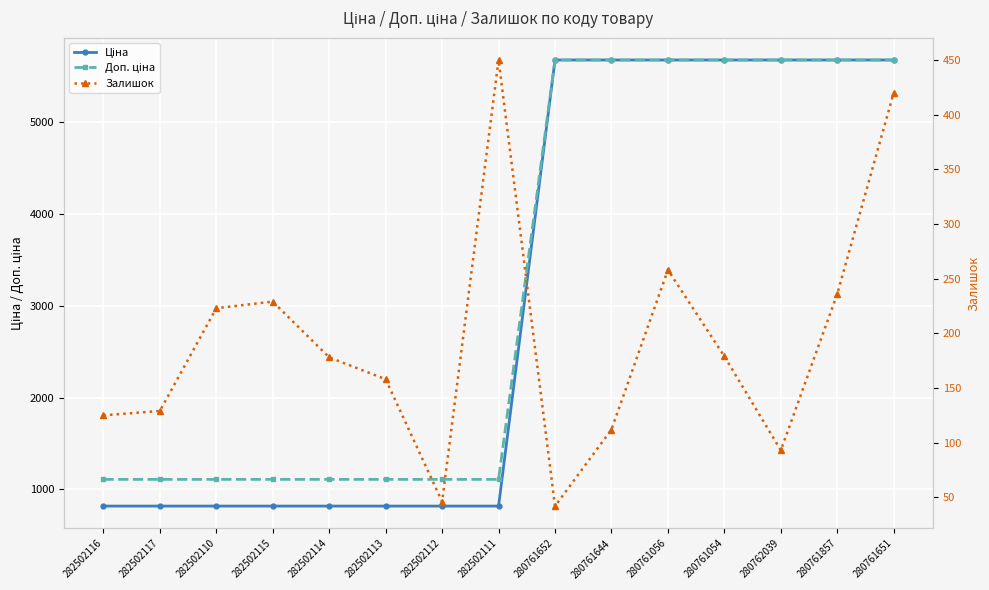

What position from the right is 280761857?

2